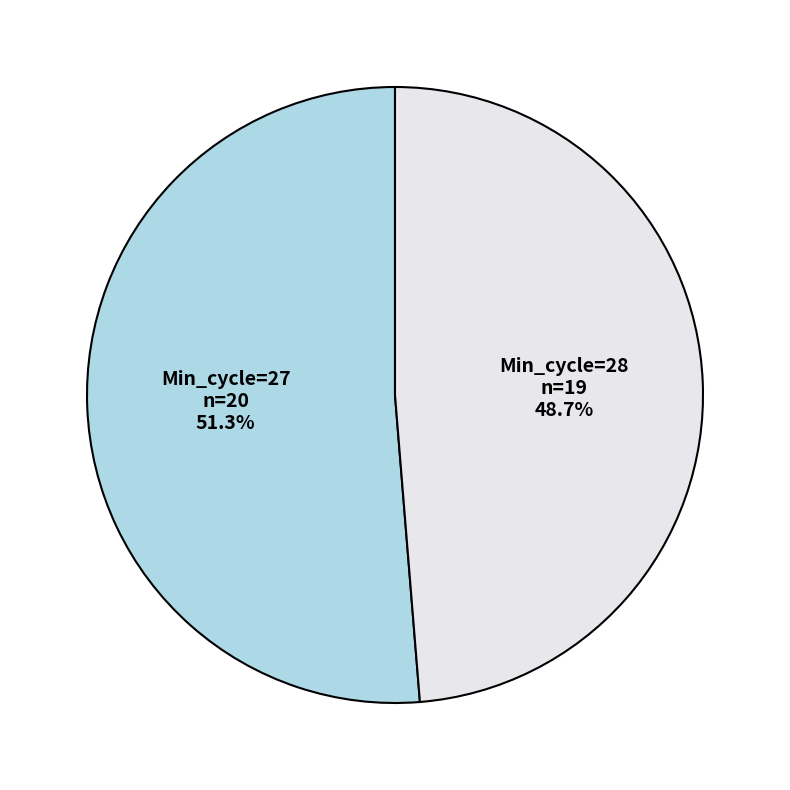

Is it true that Min_cycle=27 is 39% of the pie?

False